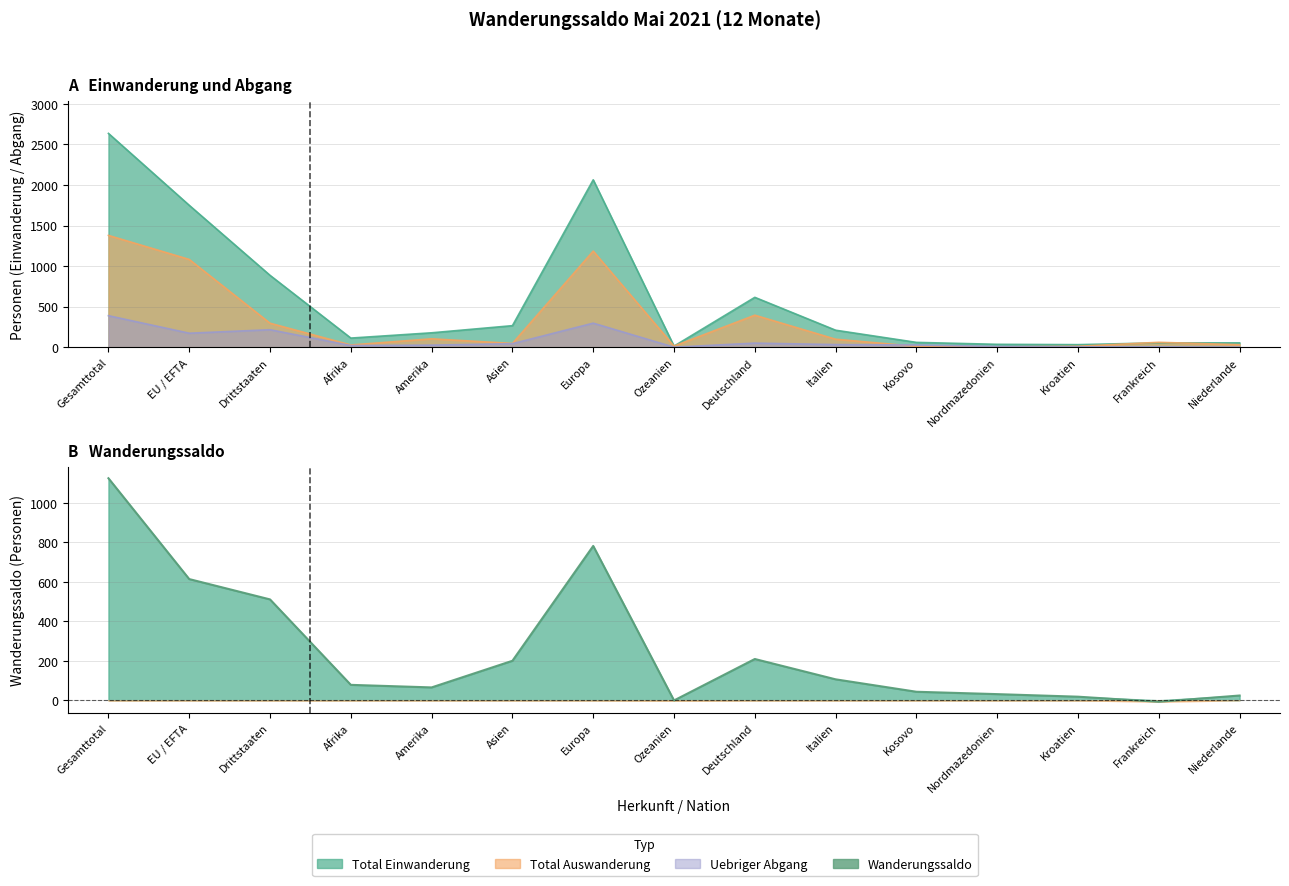

What is the maximum value shown in the chart?

1125